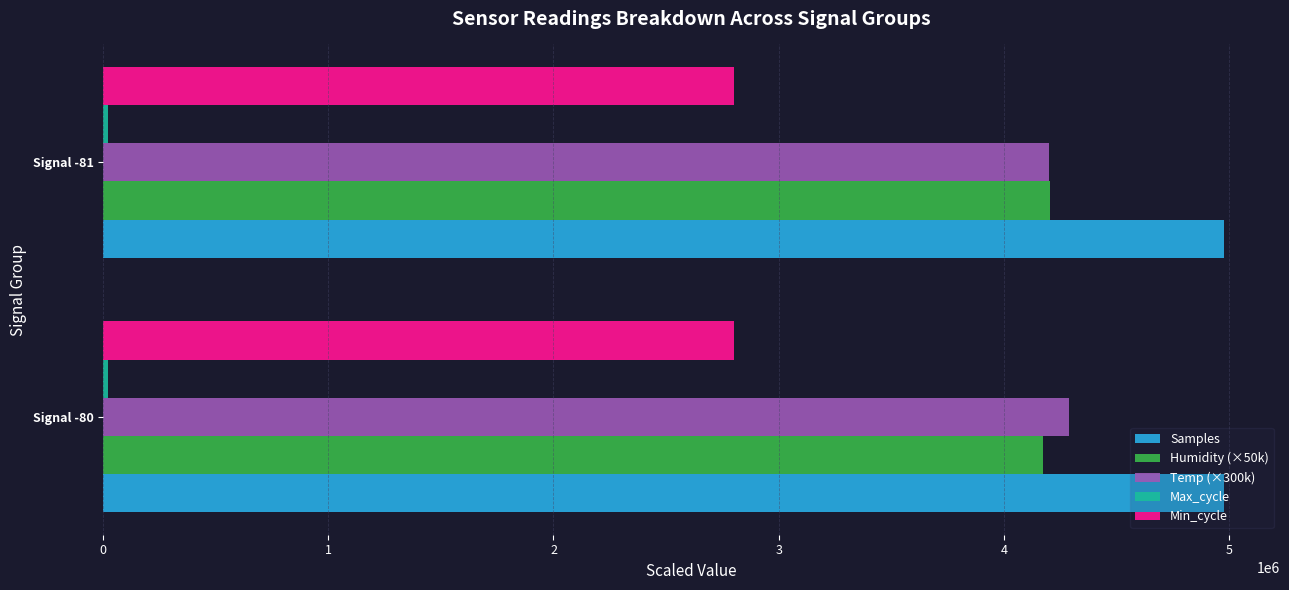

Is the value of Temp (×300k) at Signal -80 greater than the value of Samples at Signal -81?

No